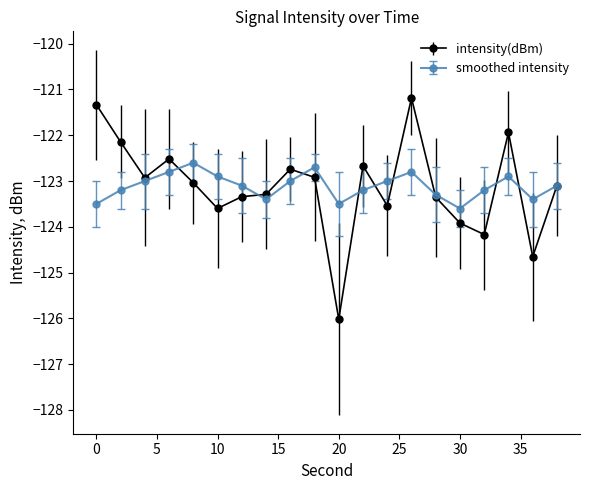

True or false: intensity(dBm) has more than 0 interior local peaks.

True